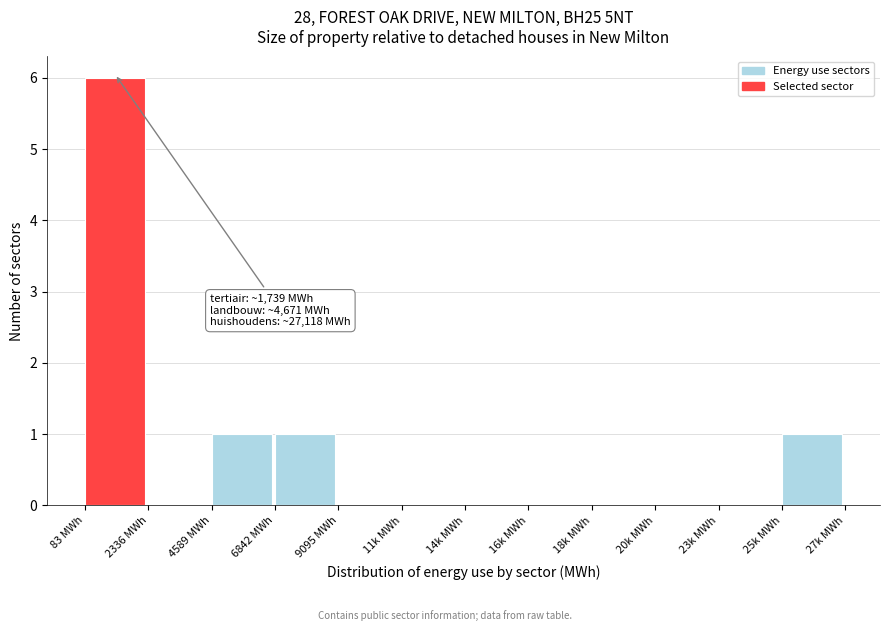

Reading left to right, what are all the values shown in this chart?

83 MWh=6	2336 MWh=0	4589 MWh=1	6842 MWh=1	9095 MWh=0	11k MWh=0	14k MWh=0	16k MWh=0	18k MWh=0	20k MWh=0	23k MWh=0	25k MWh=1